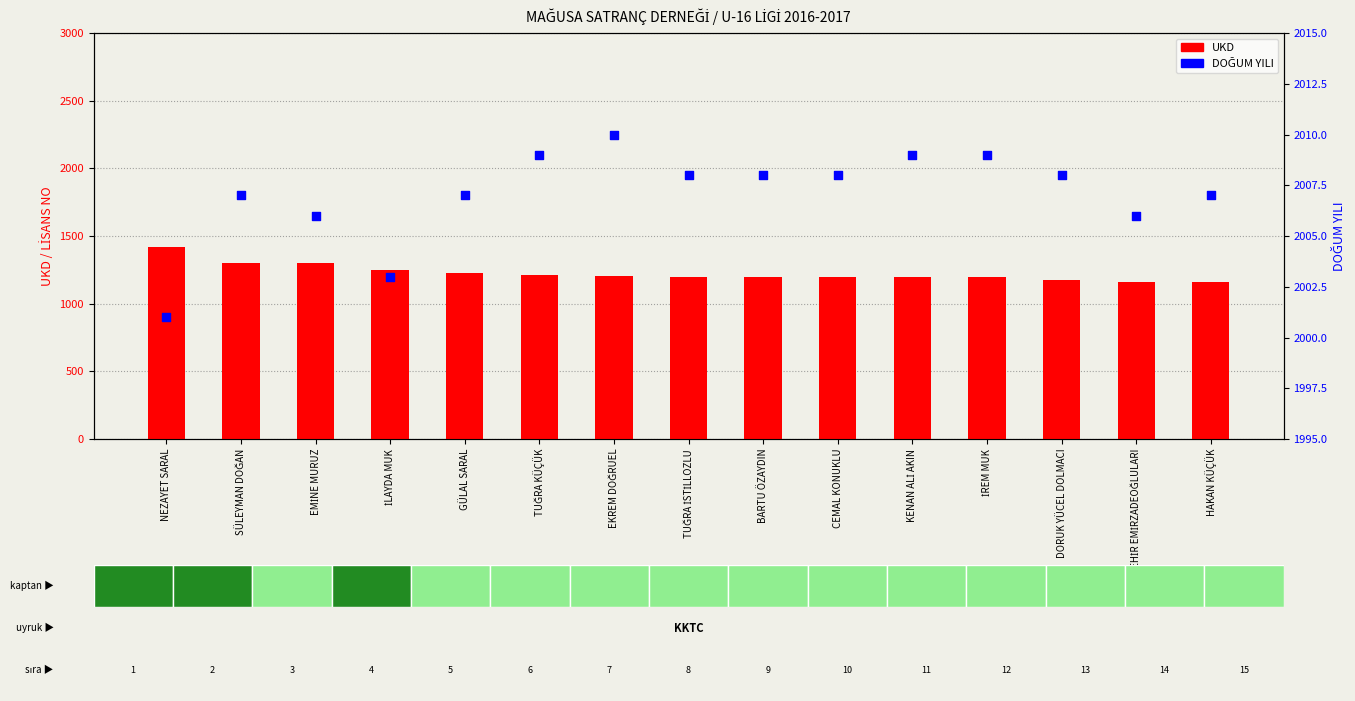

Which series reaches the minimum Y coordinate?

UKD